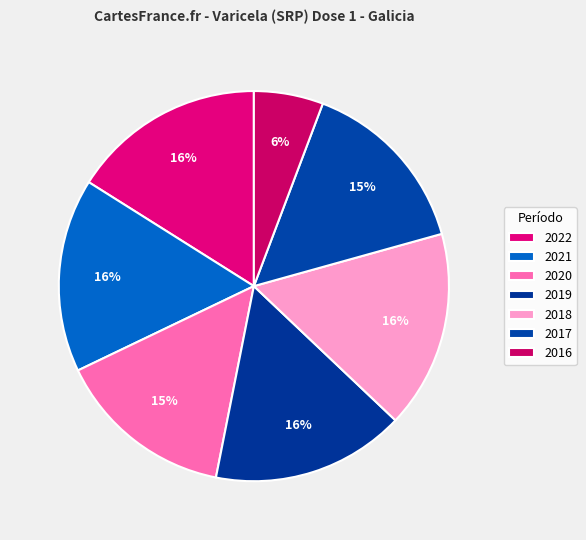

Does 2017 account for over 50% of the chart?

No